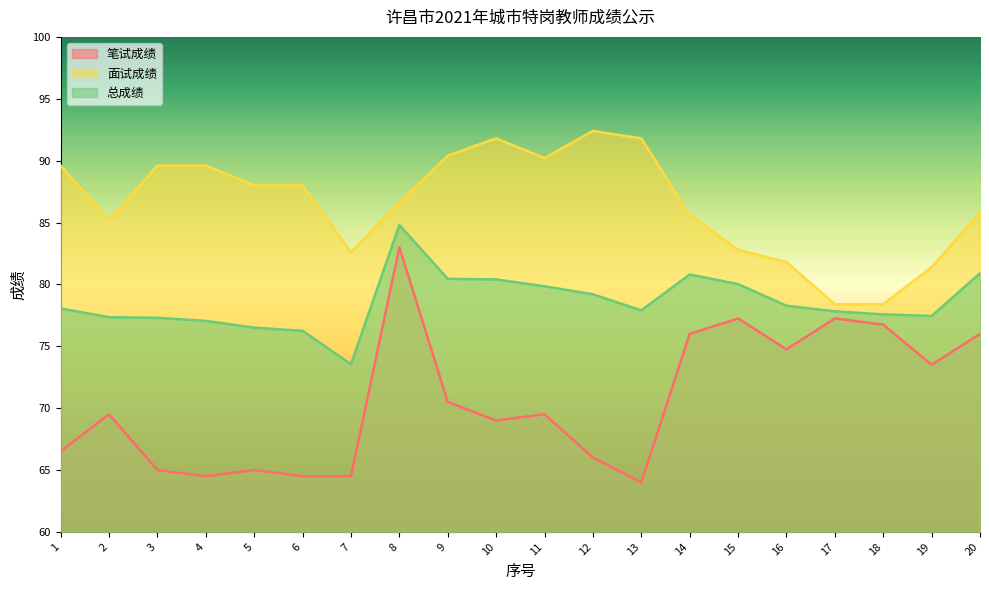

How many distinct data groups are displayed?

3